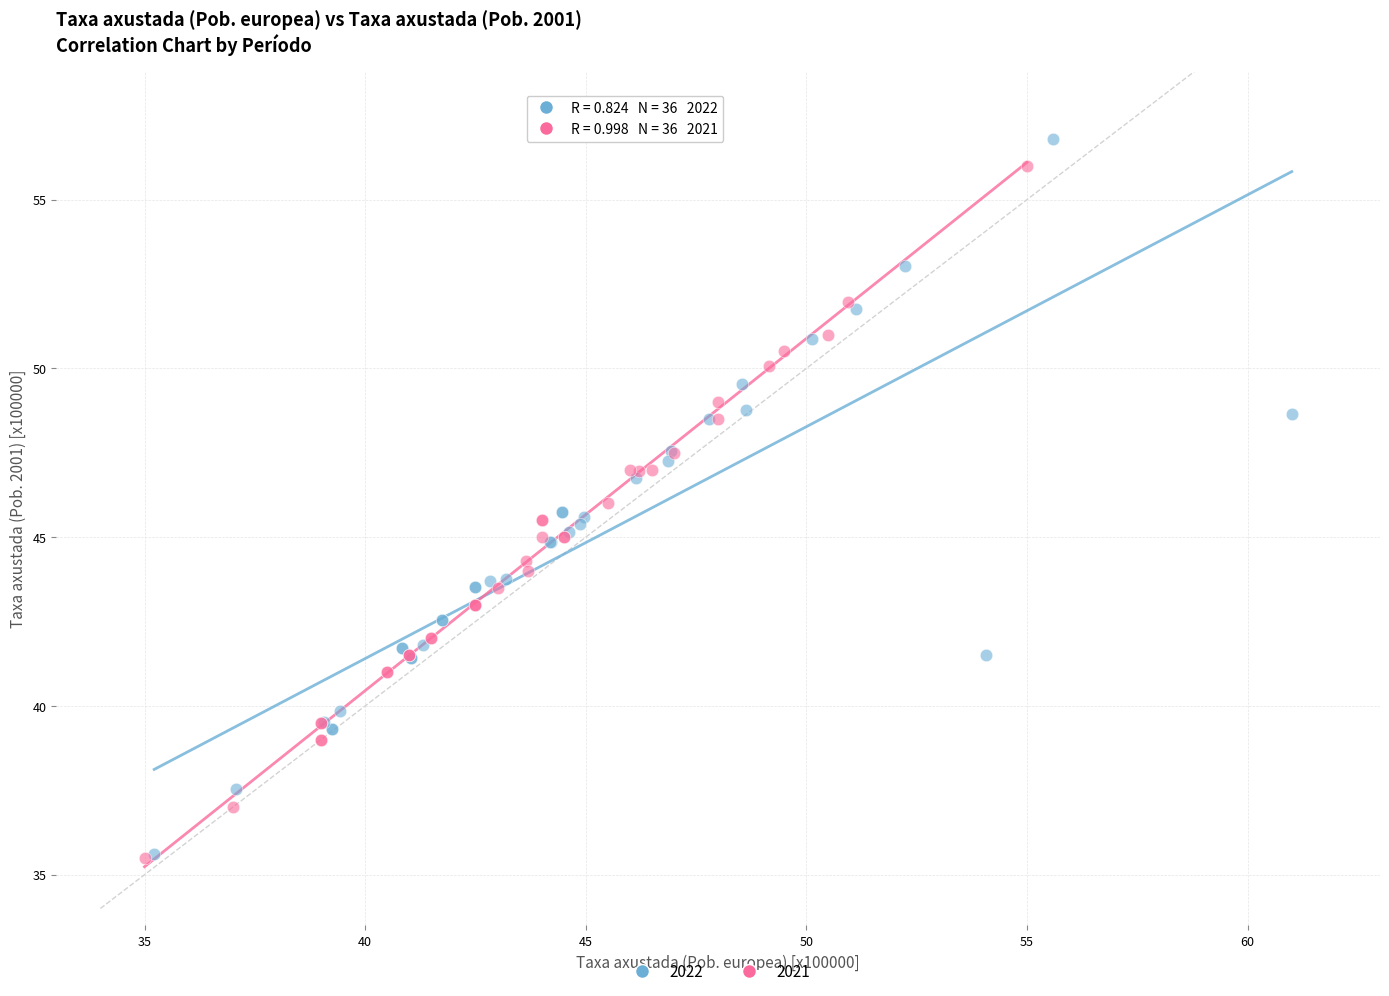

Which series has the largest Y range (max minus min)?

2022